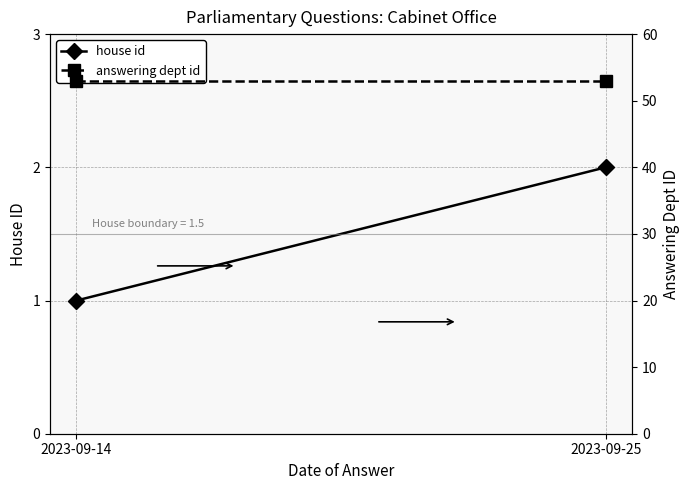

At how many categories does at least one series exceed 26?

2